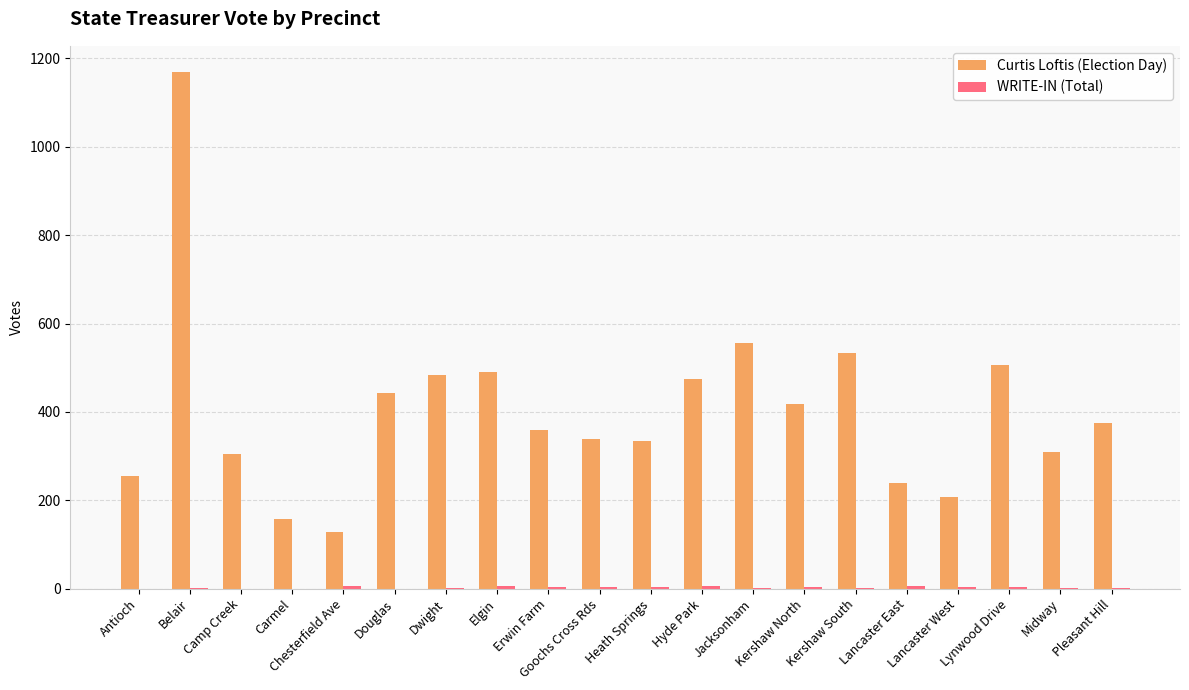

At which category is the sum across all series the highest?

Belair